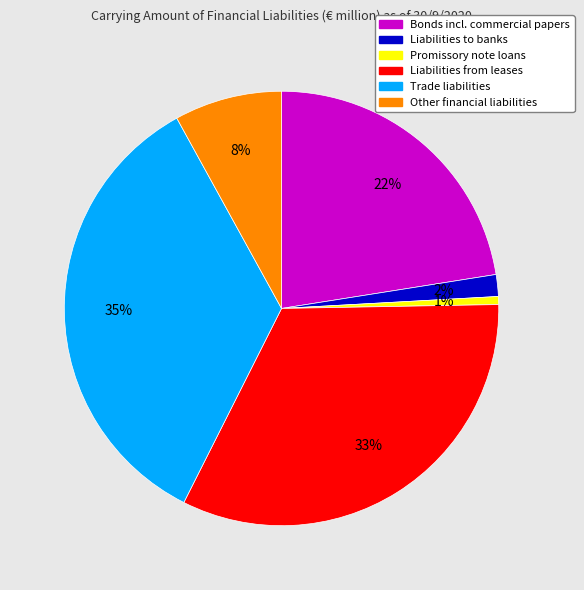

What percentage is the Liabilities from leases slice, to the nearest percent?

33%